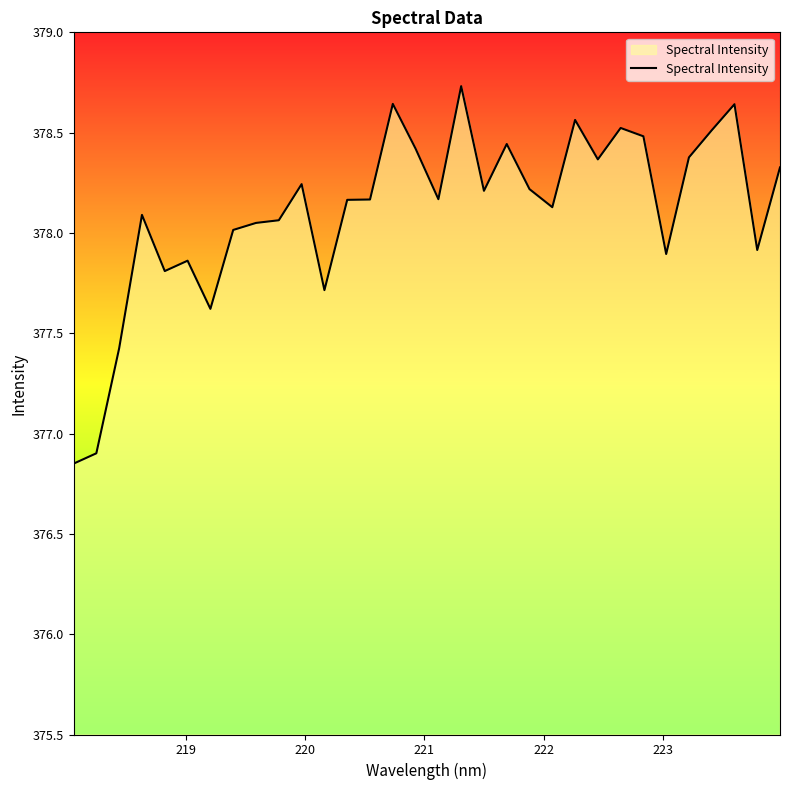

What is the maximum value shown in the chart?

378.7